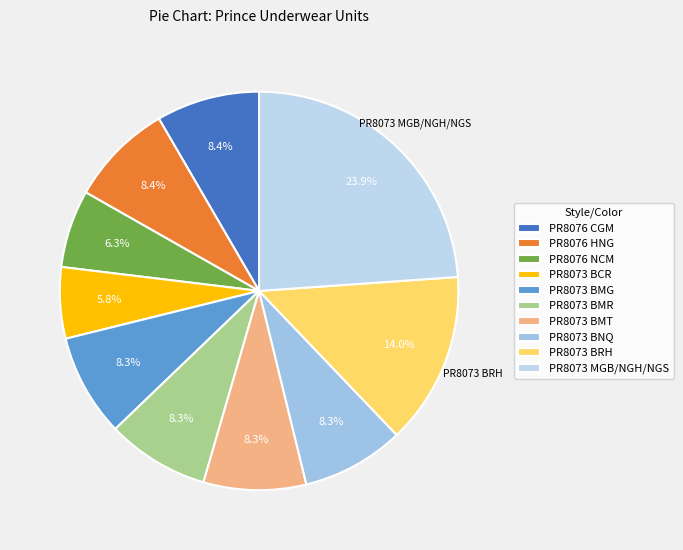

How many segments does this pie chart have?

10